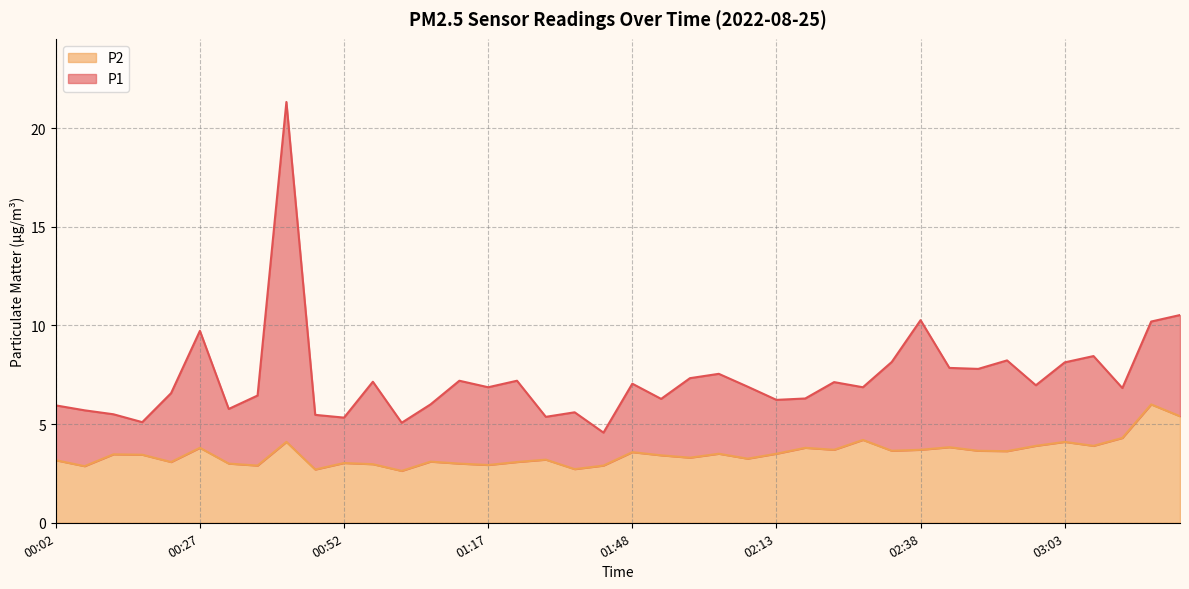

True or false: P1 and P2 cross at least once.

False